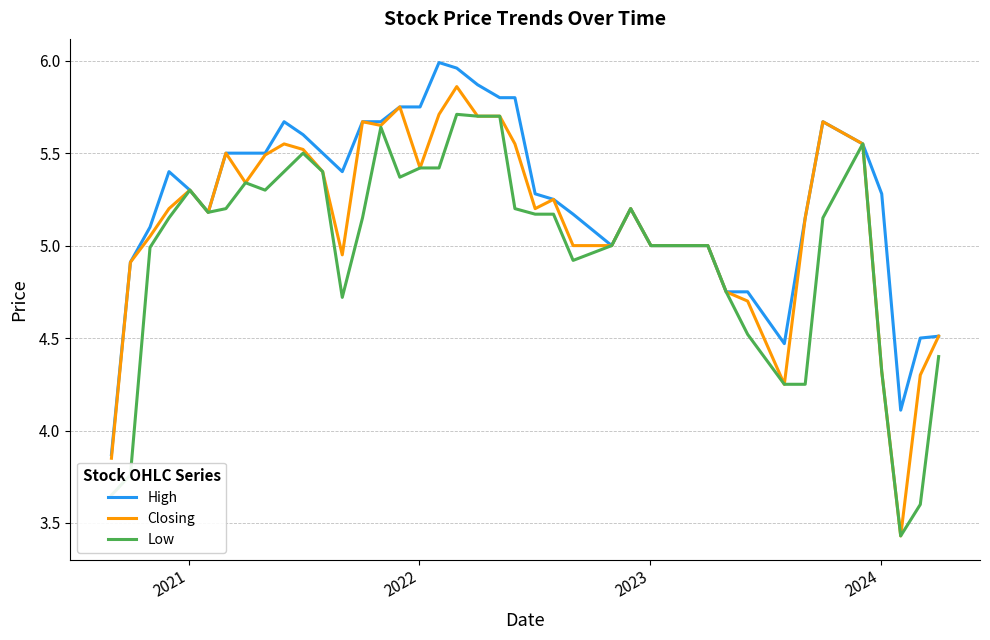

How many lines are shown in the chart?

3